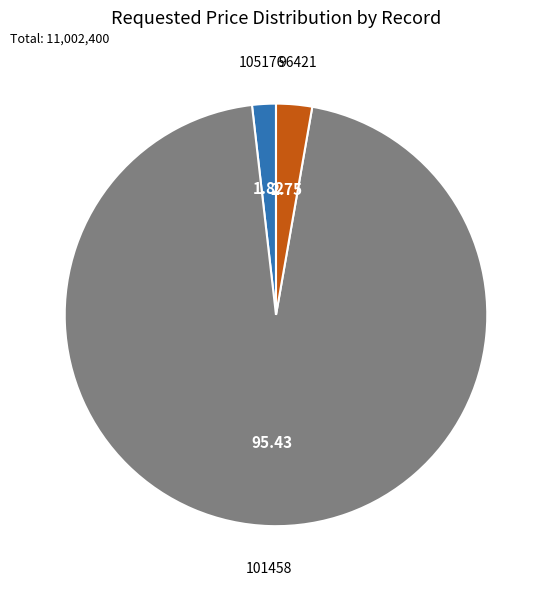

Rank the categories by value from highest to lowest.

101458, 96421, 105176